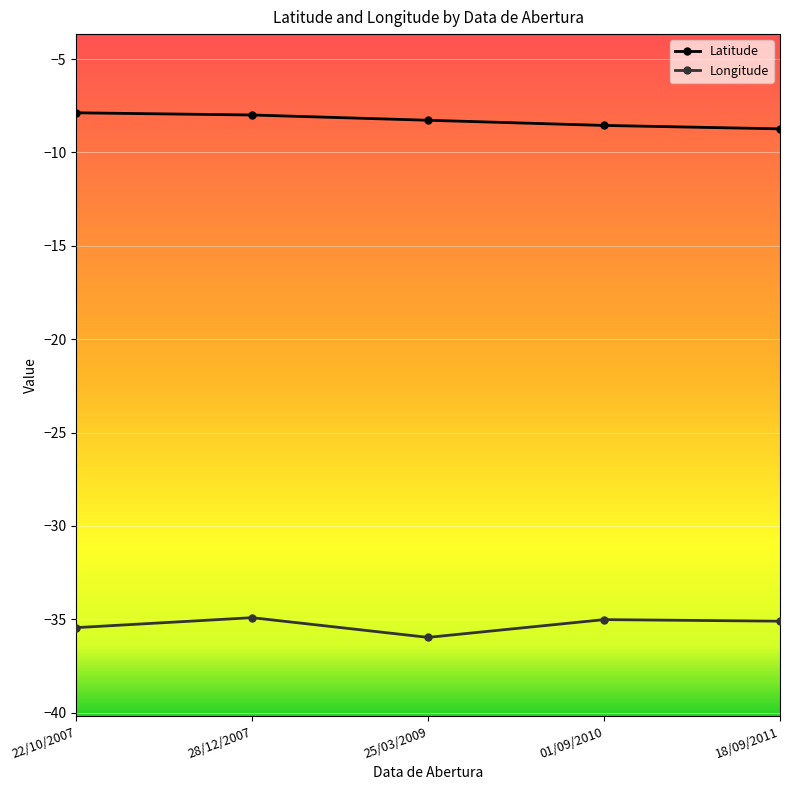

True or false: Latitude and Longitude cross at least once.

False